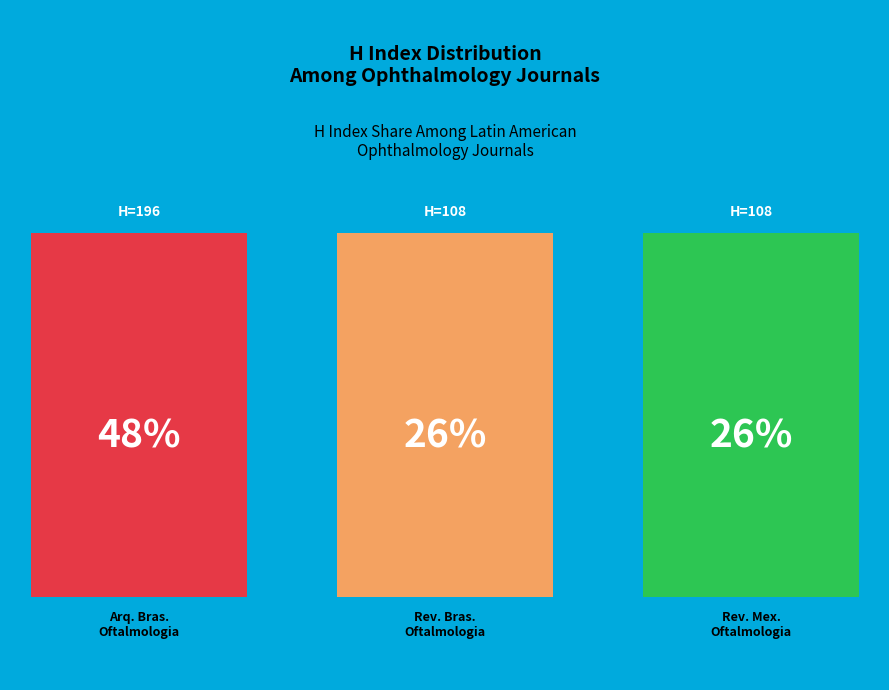

Combined, what portion of the pie is Revista Mexicana de Oftalmologia and Revista Brasileira de Oftalmologia?

52.4%